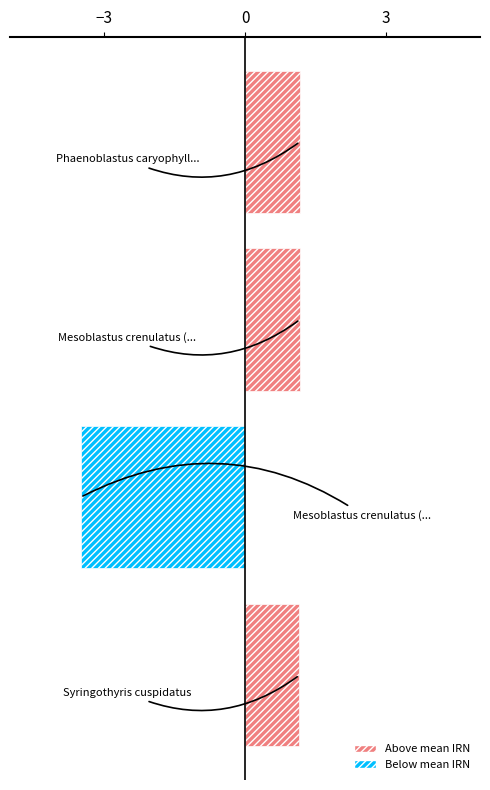

Reading top to bottom, transcribe all the data shown in this chart.

1.2	1.2	-3.5	1.2